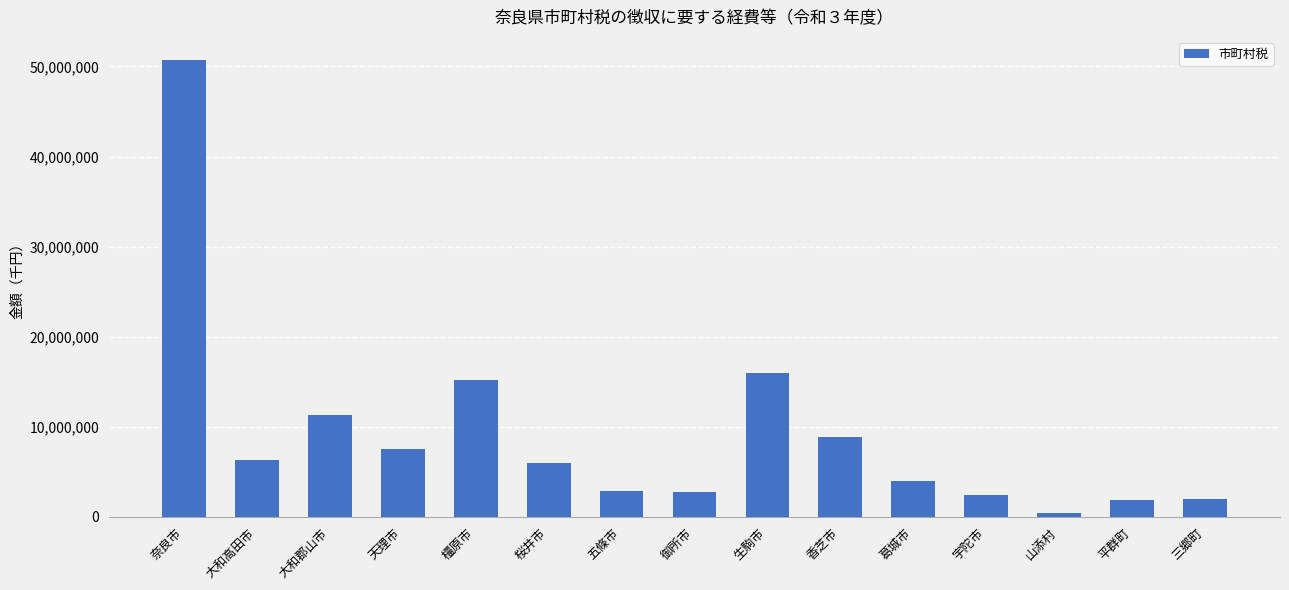

What position from the right is 奈良市?

15